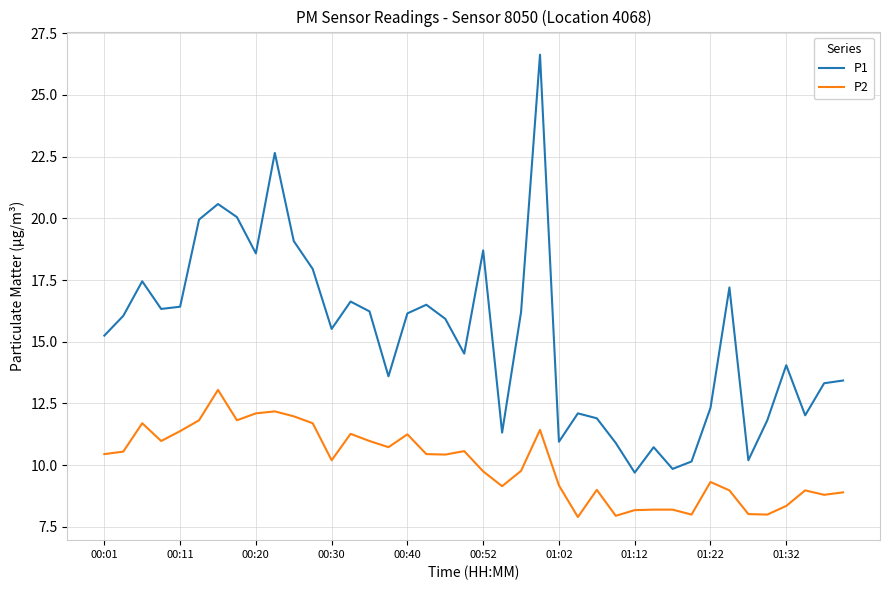

What is the smallest value displayed?

7.9